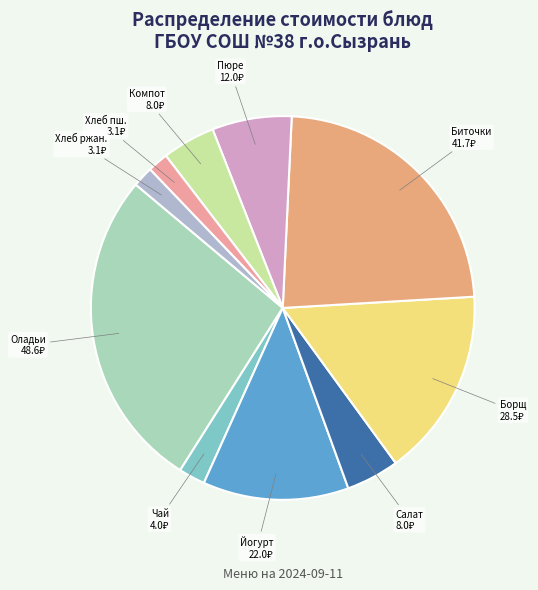

How many slices are in this pie chart?

10